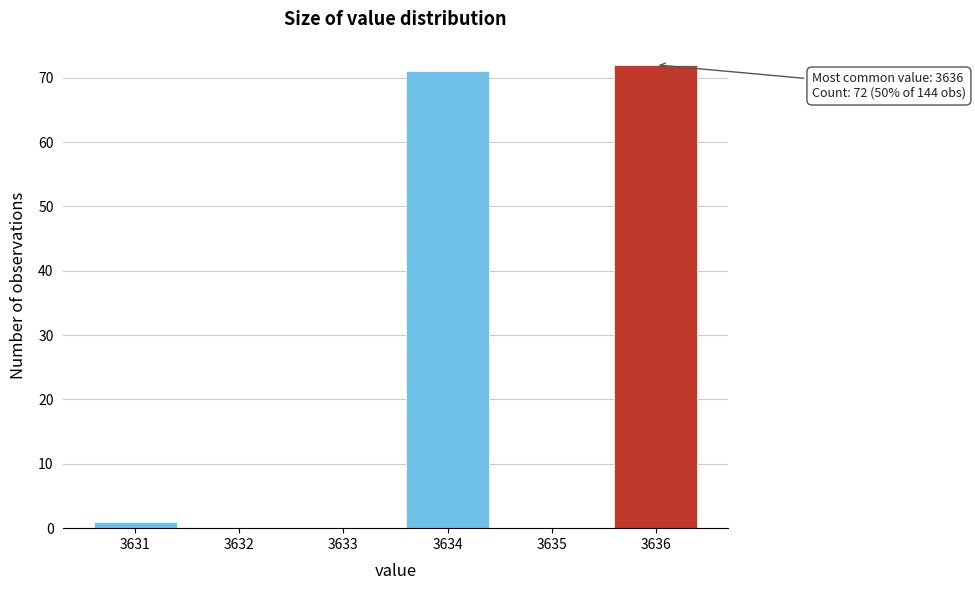

Which range on the x-axis has the tallest bar?

3635.5 to 3636.5